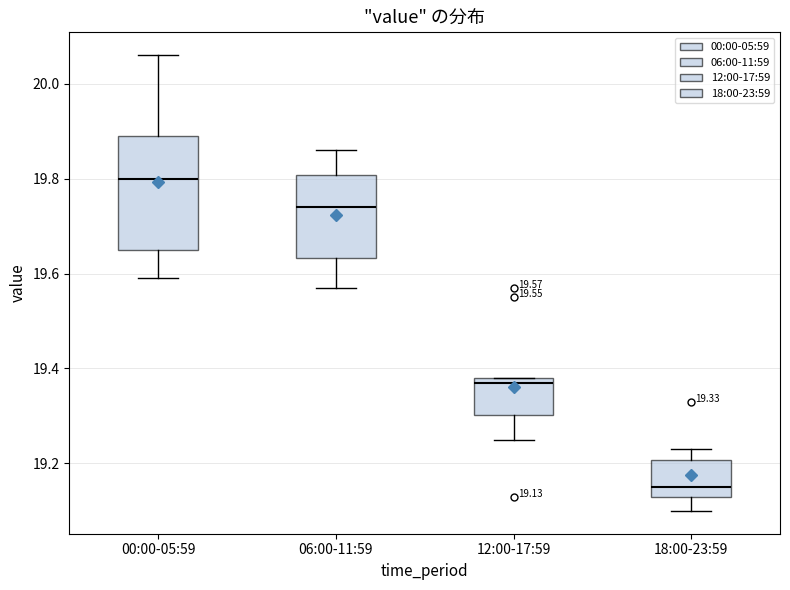

Comparing the boxes themselves (not the whiskers), which one is the tallest?

00:00-05:59